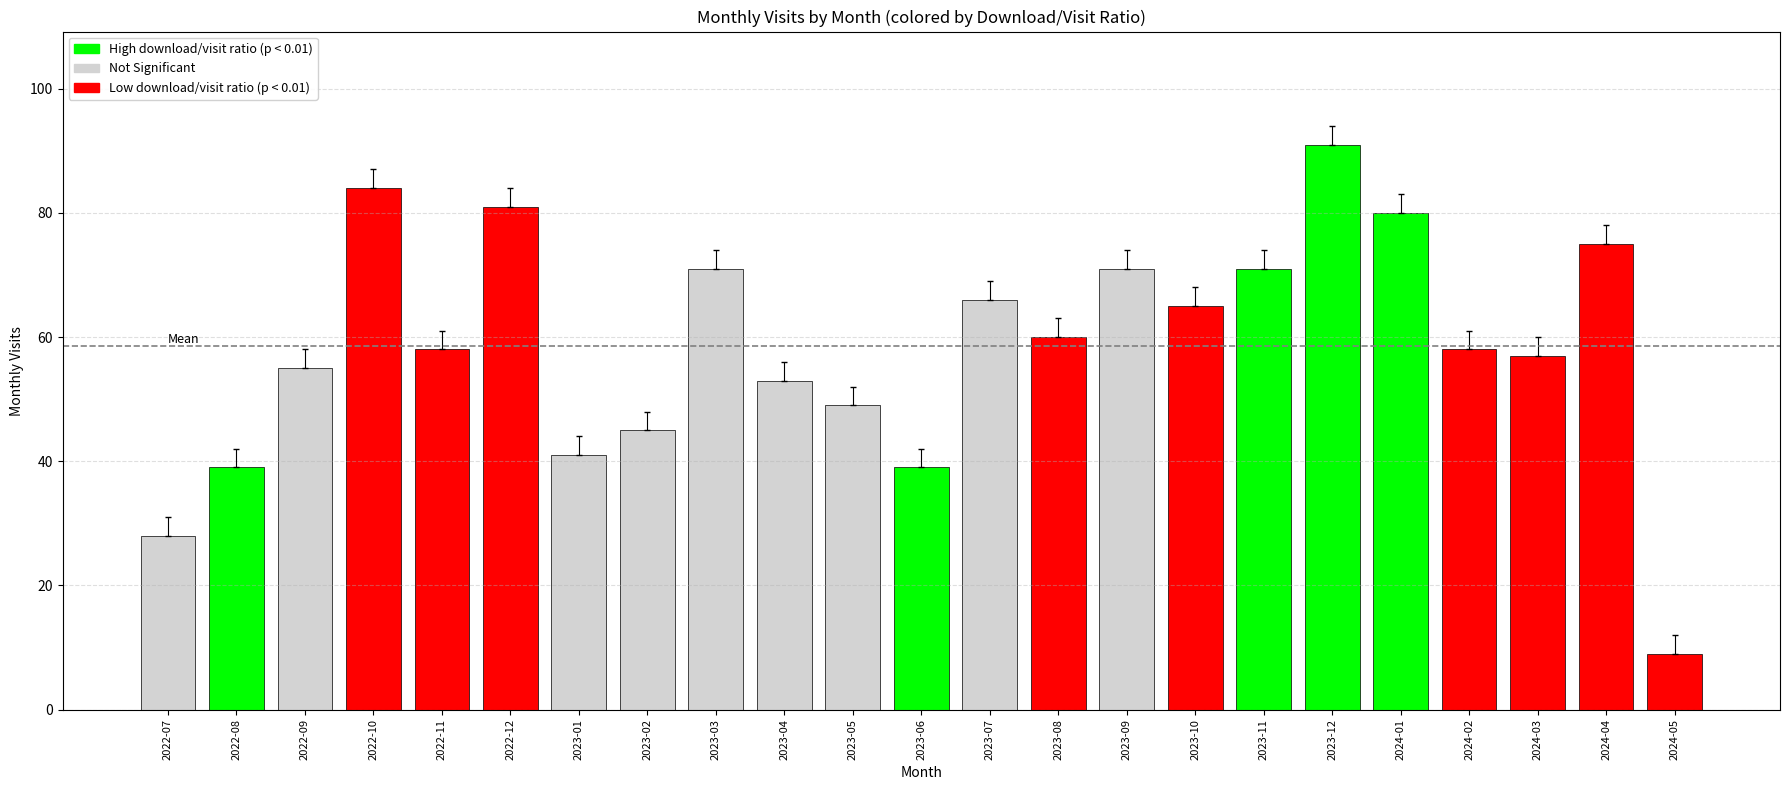

Is it true that the value at 2024-01 is 129?

False